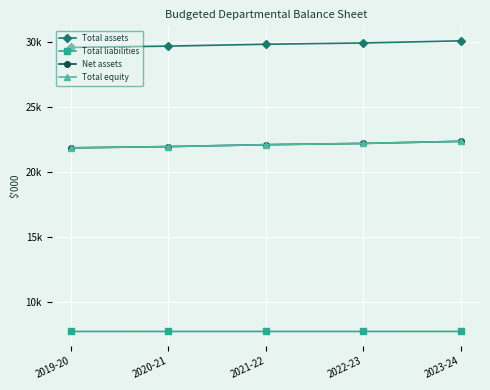

Which has a higher value, 2019-20 or 2020-21?

2020-21